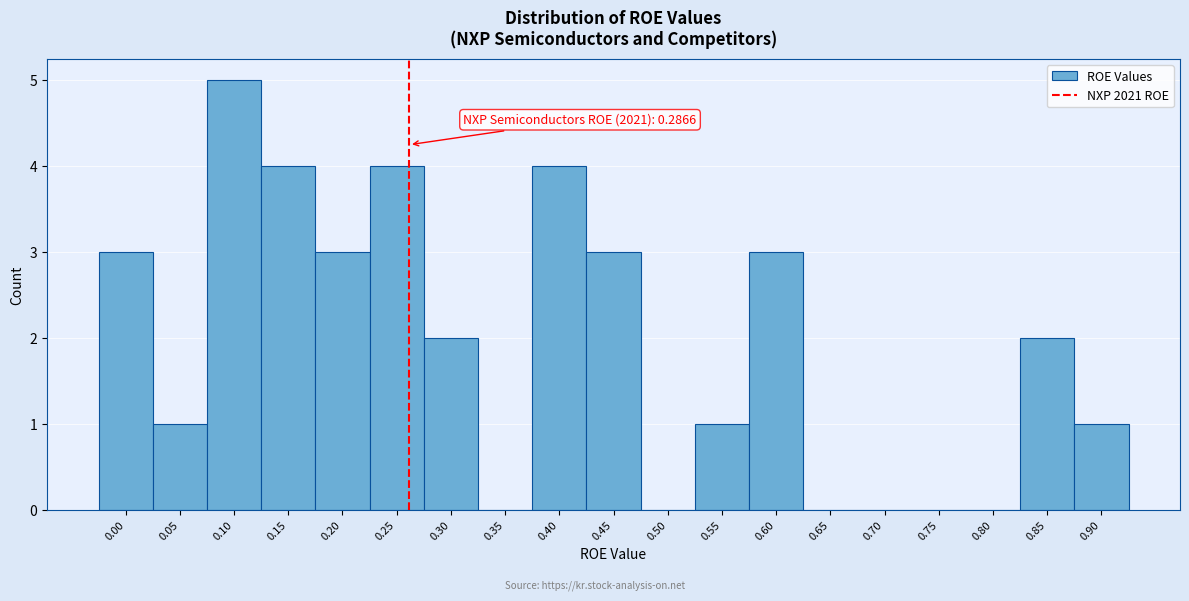

Reading right to left, extract all data points from this chart.

0.90=1	0.85=2	0.80=0	0.75=0	0.70=0	0.65=0	0.60=3	0.55=1	0.50=0	0.45=3	0.40=4	0.35=0	0.30=2	0.25=4	0.20=3	0.15=4	0.10=5	0.05=1	0.00=3